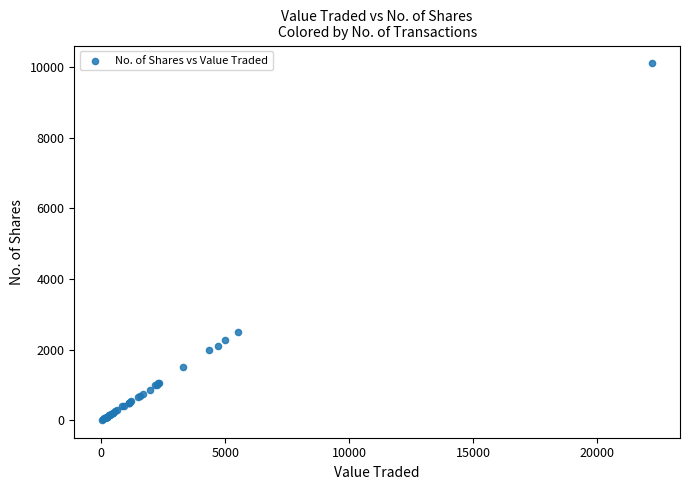

What Y value in the scatter plot is closest to 5055?

2500